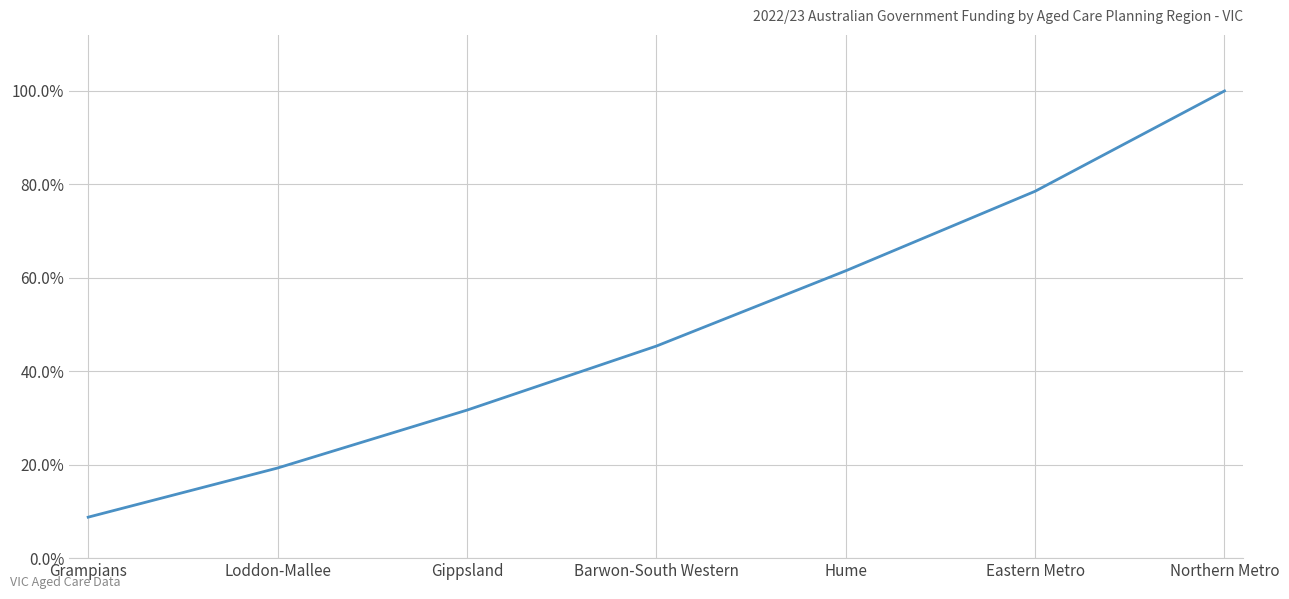

What position from the left is Hume?

5